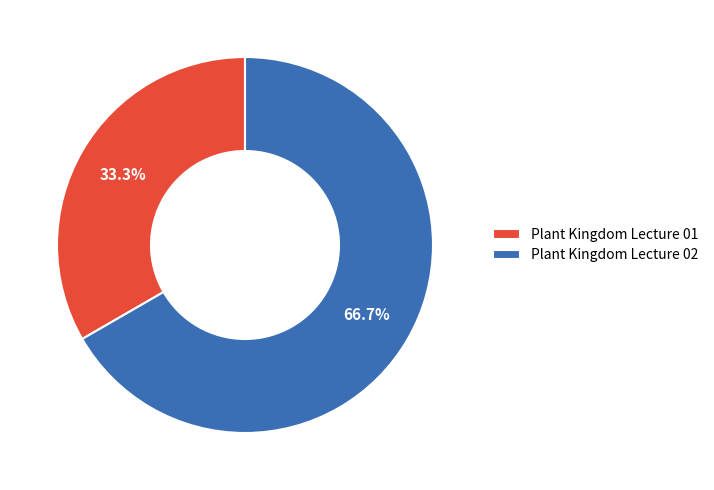

To the nearest percent, what percentage of the pie is Plant Kingdom Lecture 01?

33%